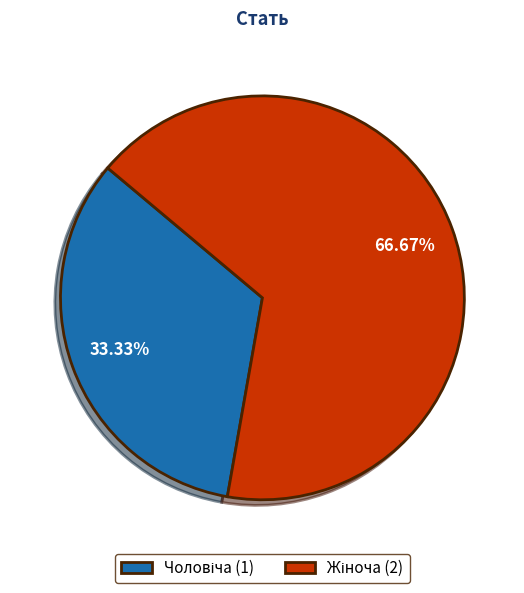

Does any single category account for the majority?

Yes